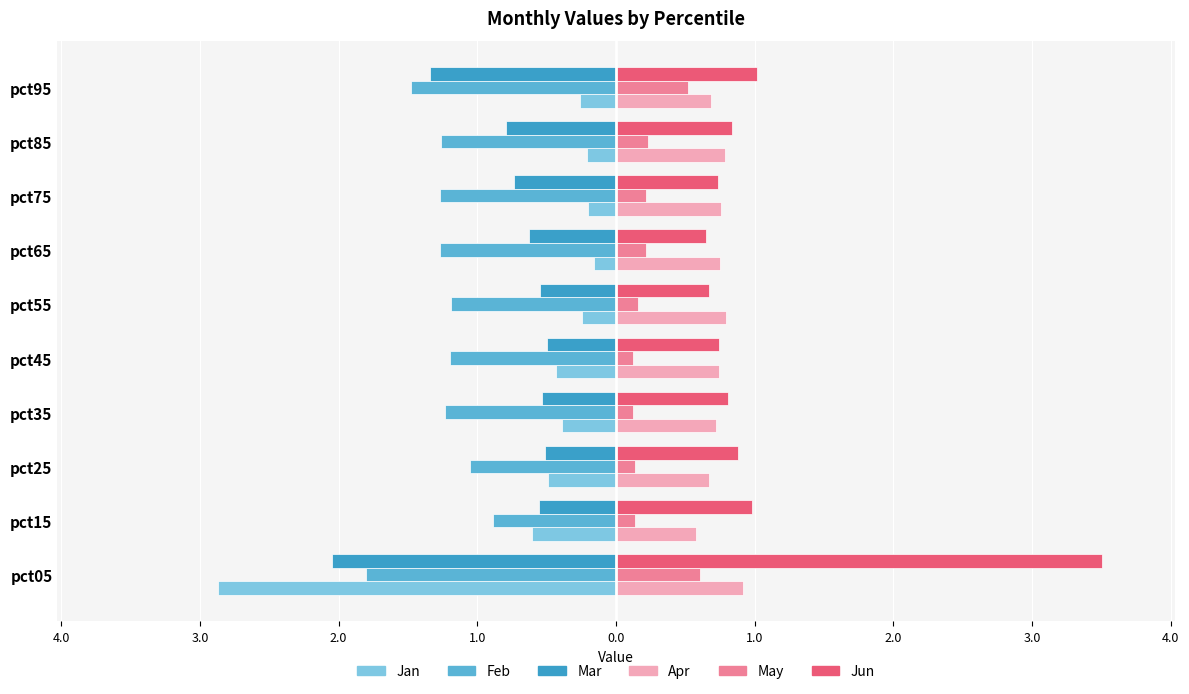

What are all the series names shown in the legend?

Jan, Feb, Mar, Apr, May, Jun